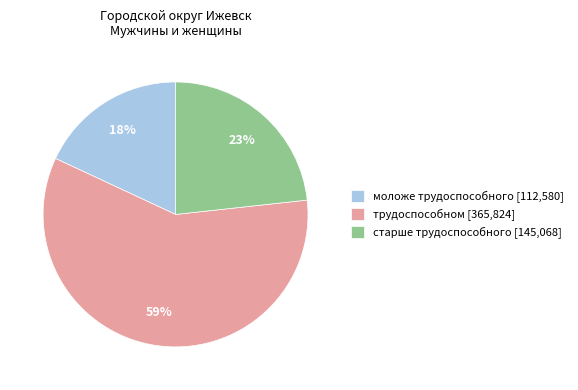

How many segments does this pie chart have?

3